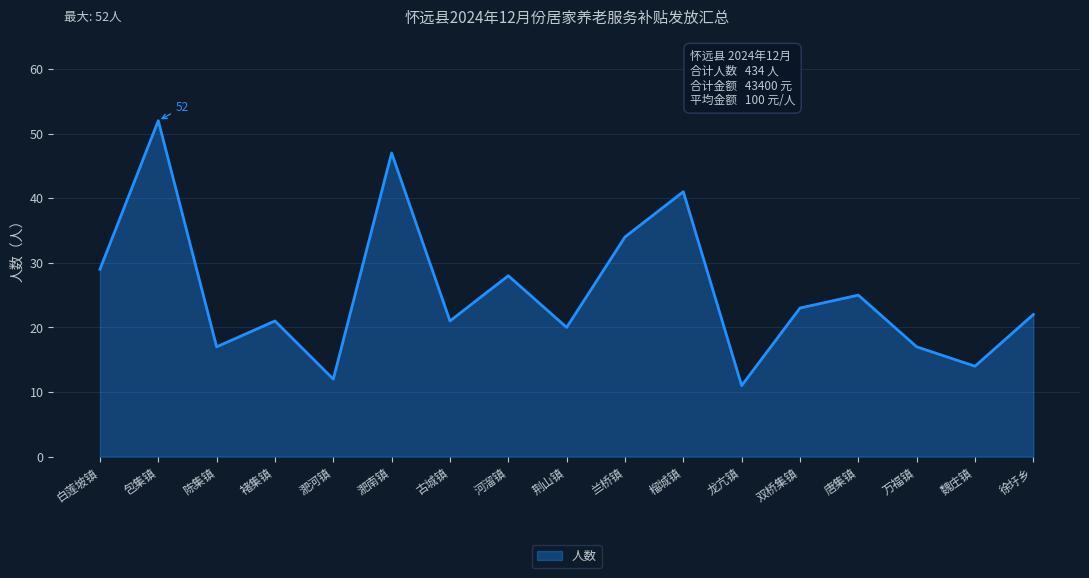

What is the ratio of the value at 白莲坡镇 to the value at 双桥集镇?

1.3